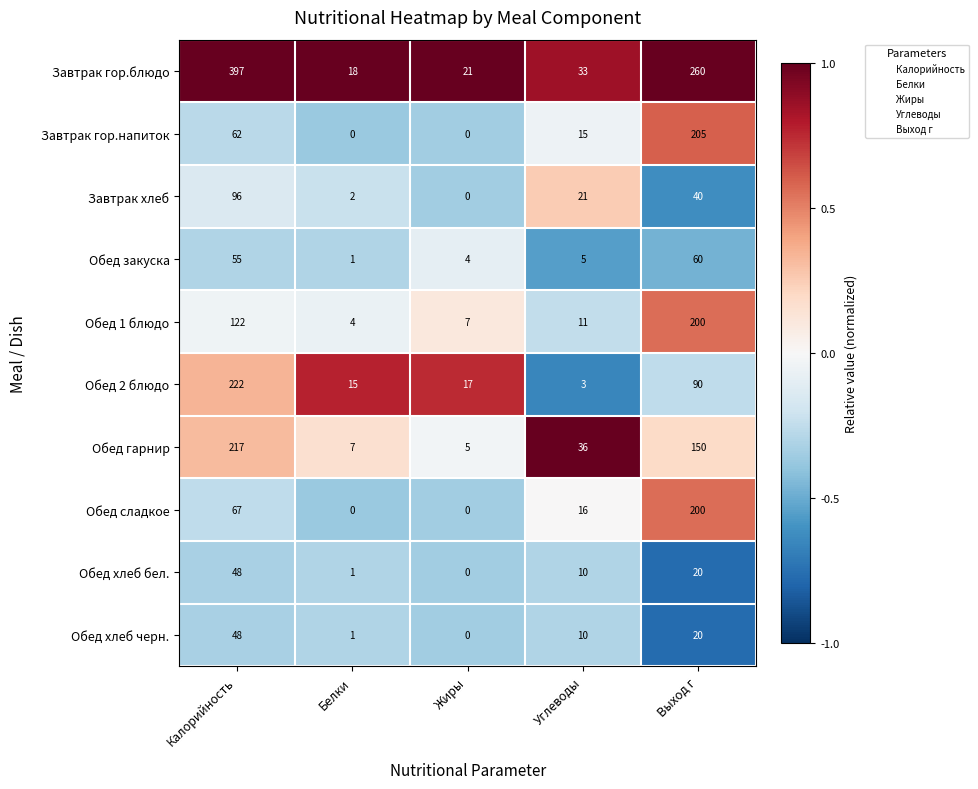

Is it true that Обед хлеб черн. equals 20 at Выход г?

True